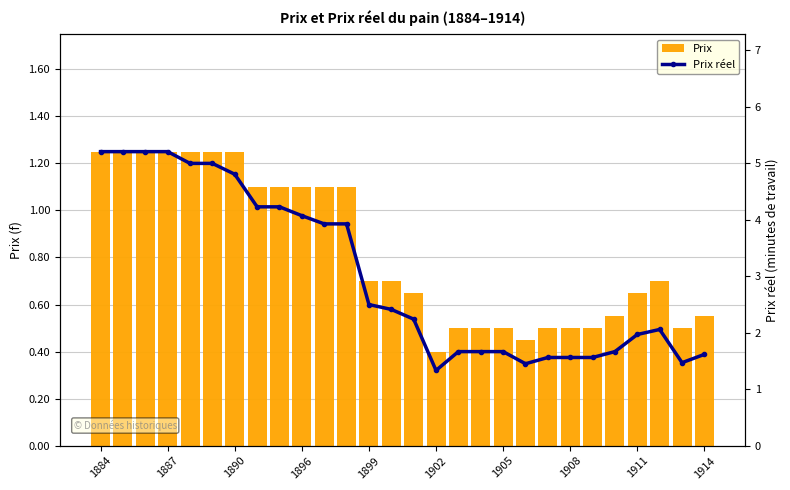

What is the average value of the Prix réel series?

3.0